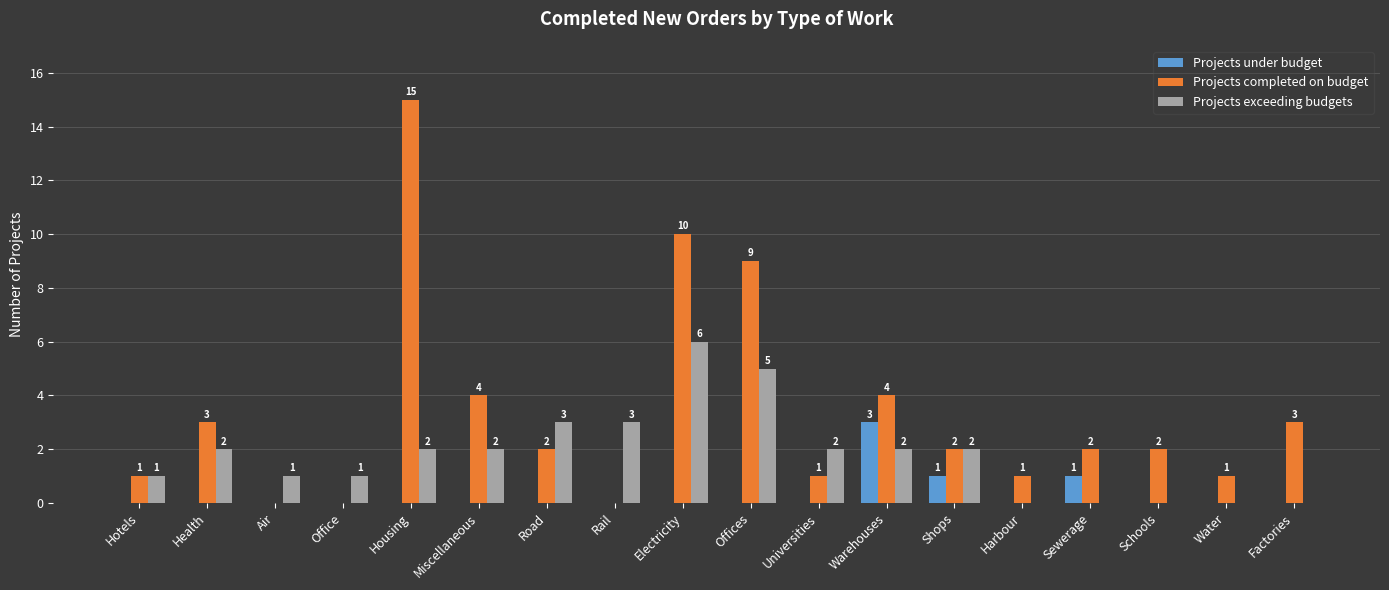

True or false: Projects completed on budget has a value of 0 at Office.

True